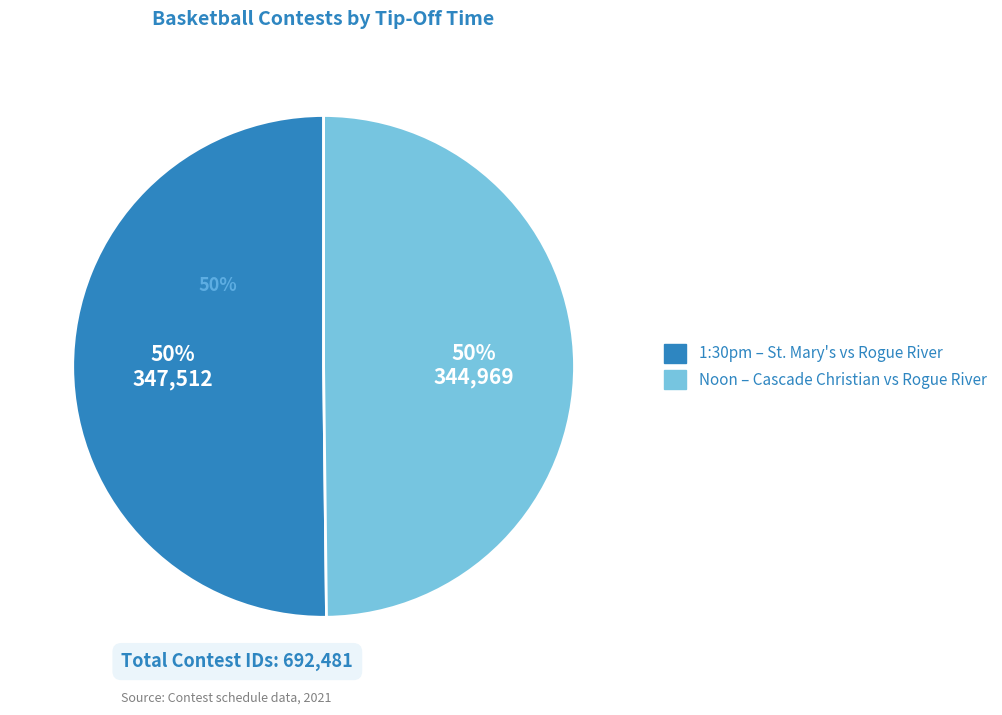

To the nearest percent, what is the combined percentage of Noon and 1:30pm?

100%